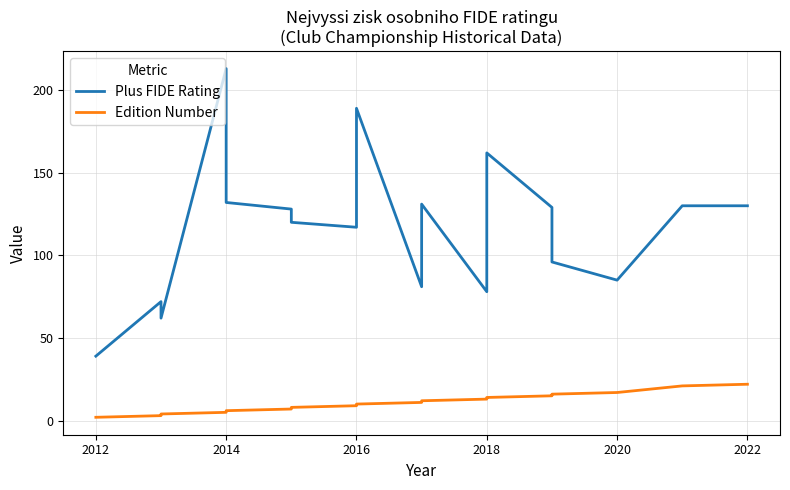

What is the sum of the Edition Number values at 2014 and 2020?

23